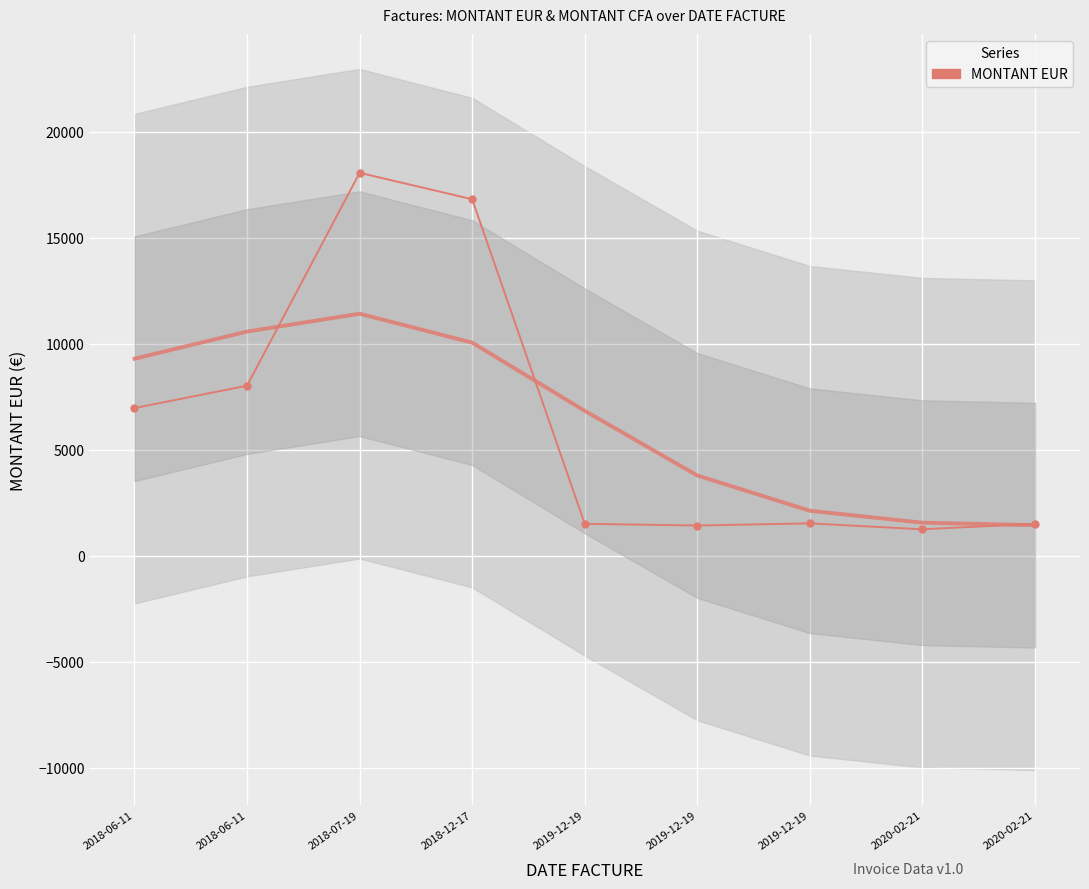

Which category has the highest value across all series?

2018-07-19